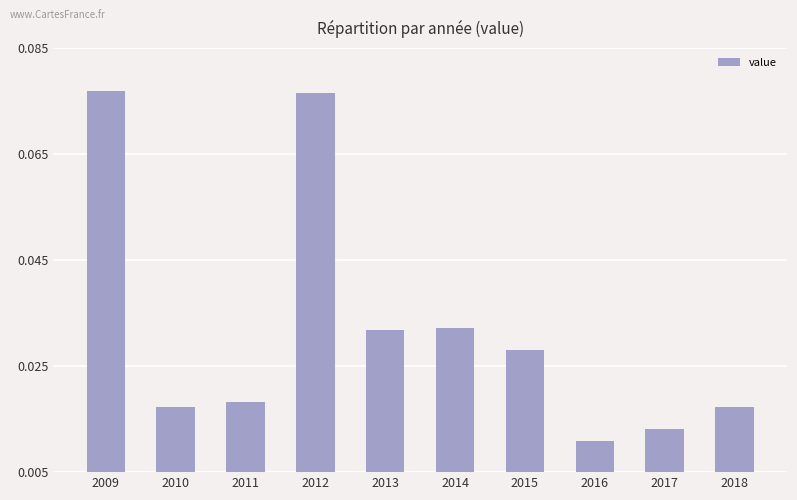

The chart shows a value of 0.1 at 2015. True or false?

False